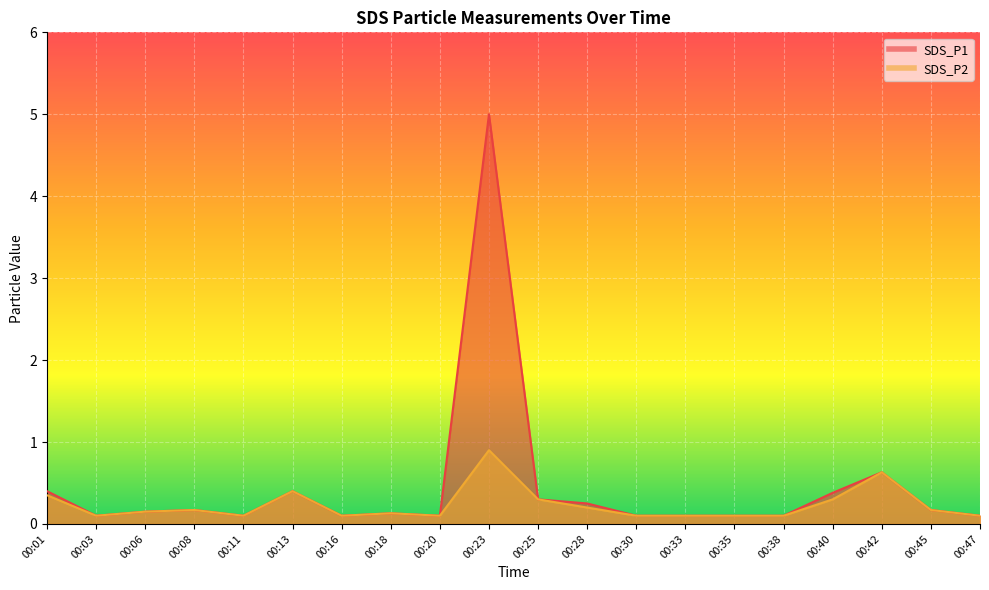

At 00:25, list the series in order from largest to smallest.

SDS_P1, SDS_P2